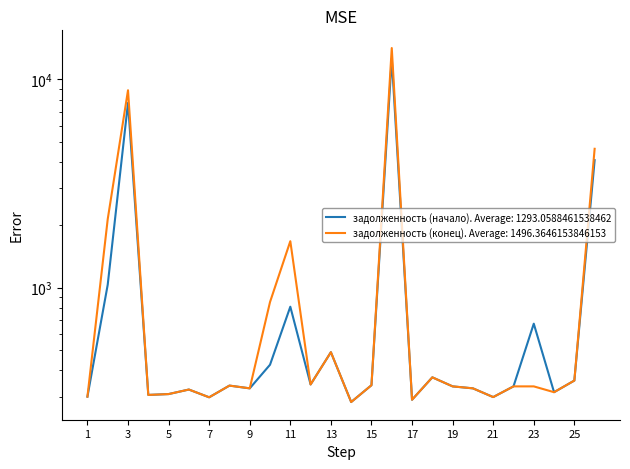

What are all the series names shown in the legend?

задолженность (начало), задолженность (конец)